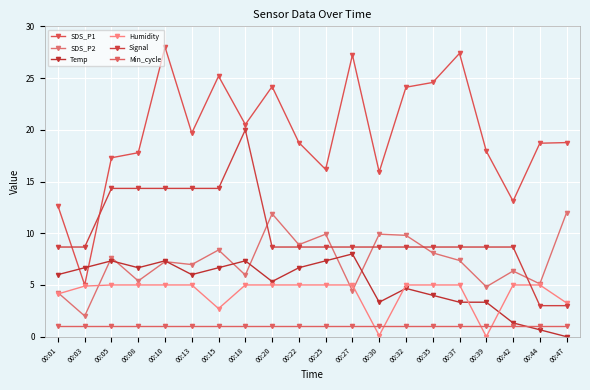

At which category is the sum across all series the highest?

00:10